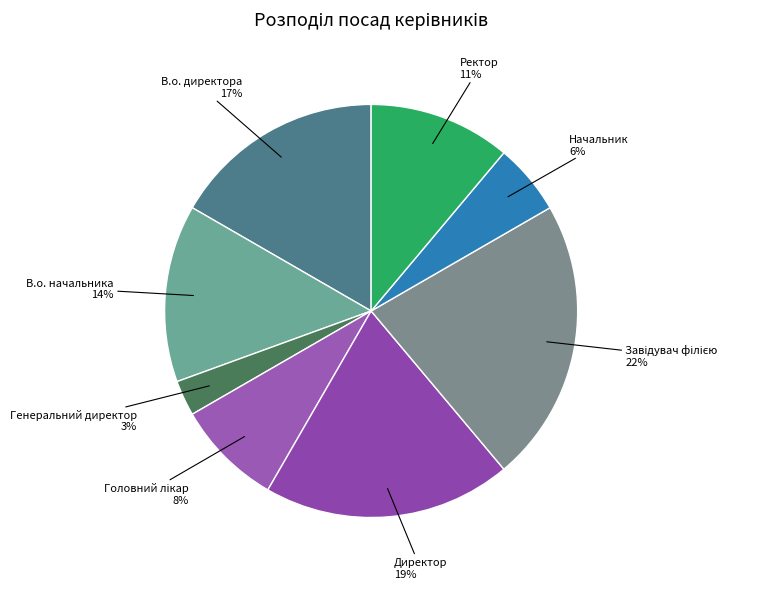

To the nearest percent, what is the difference between the В.о. директора and Ректор slice percentages?

6%